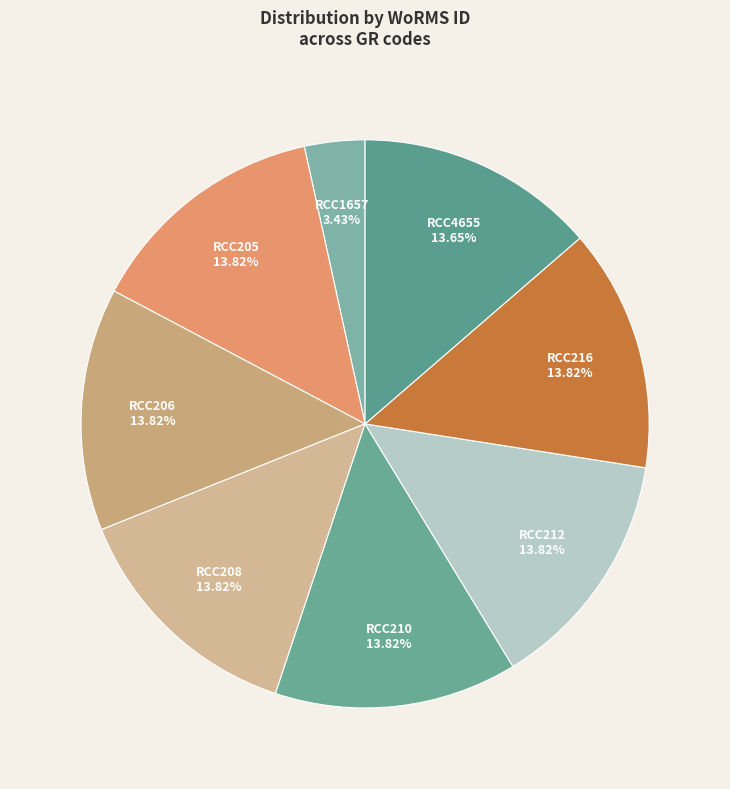

What percentage is NOT represented by RCC205?

86.2%